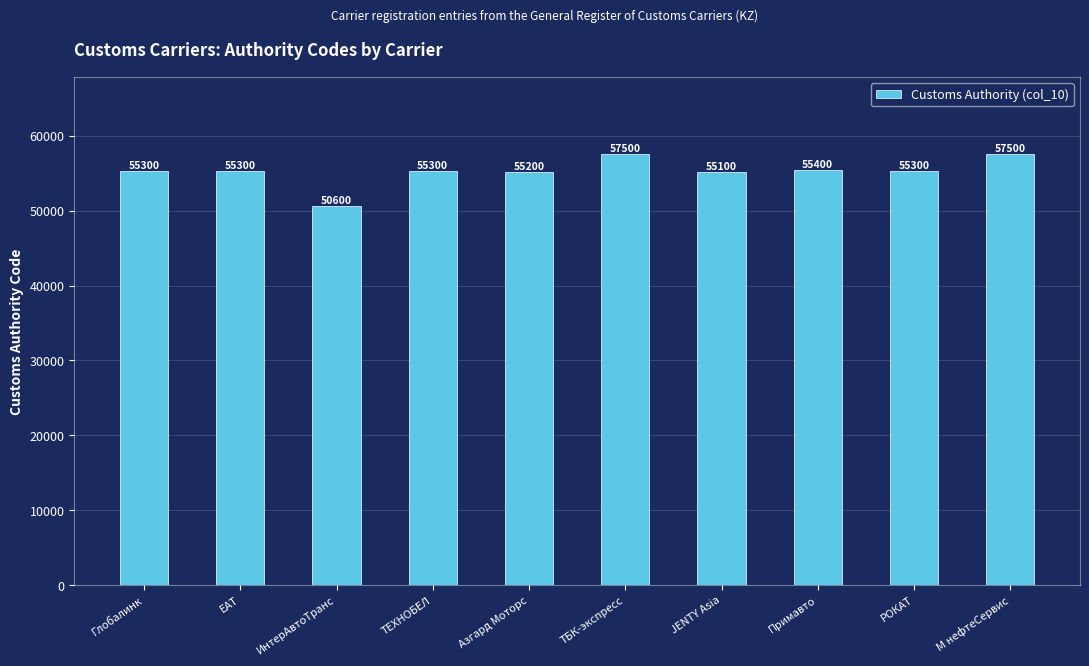

What is the sum of the values at М нефтеСервис and JENTY Asia?

112600